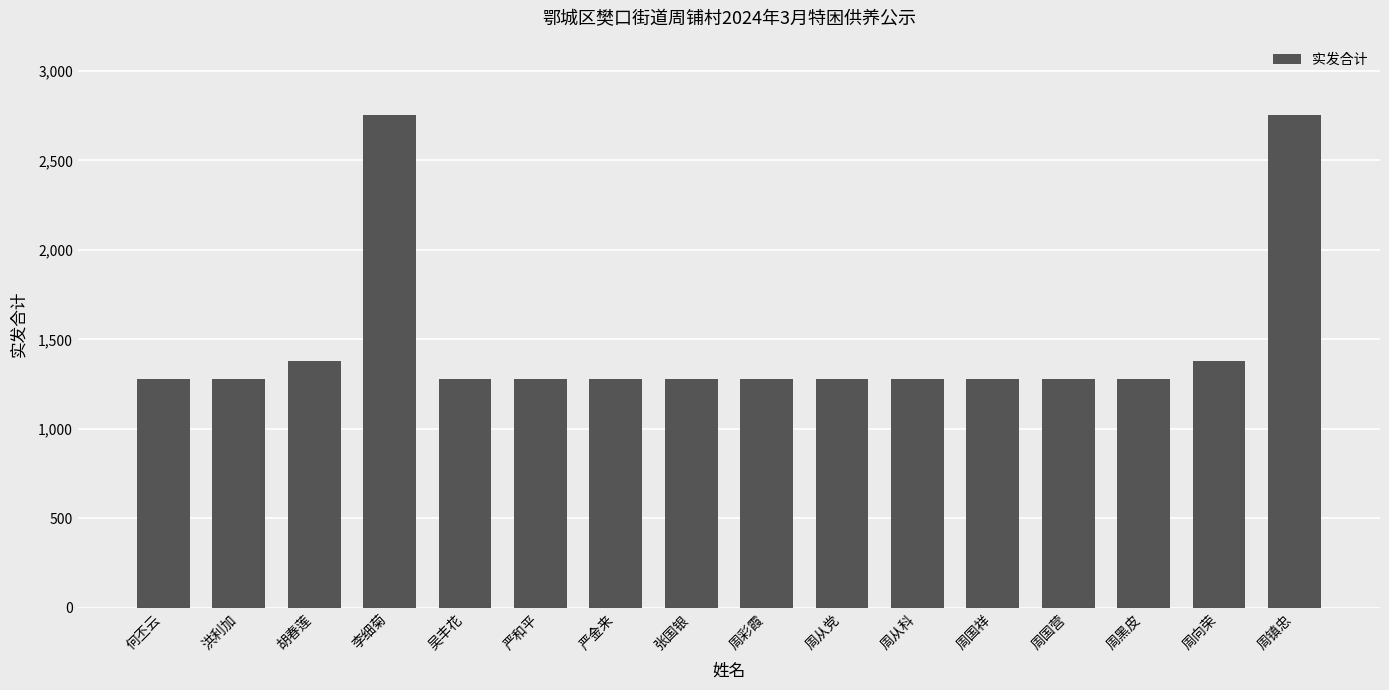

The value at 张国银 is 1280. True or false?

True